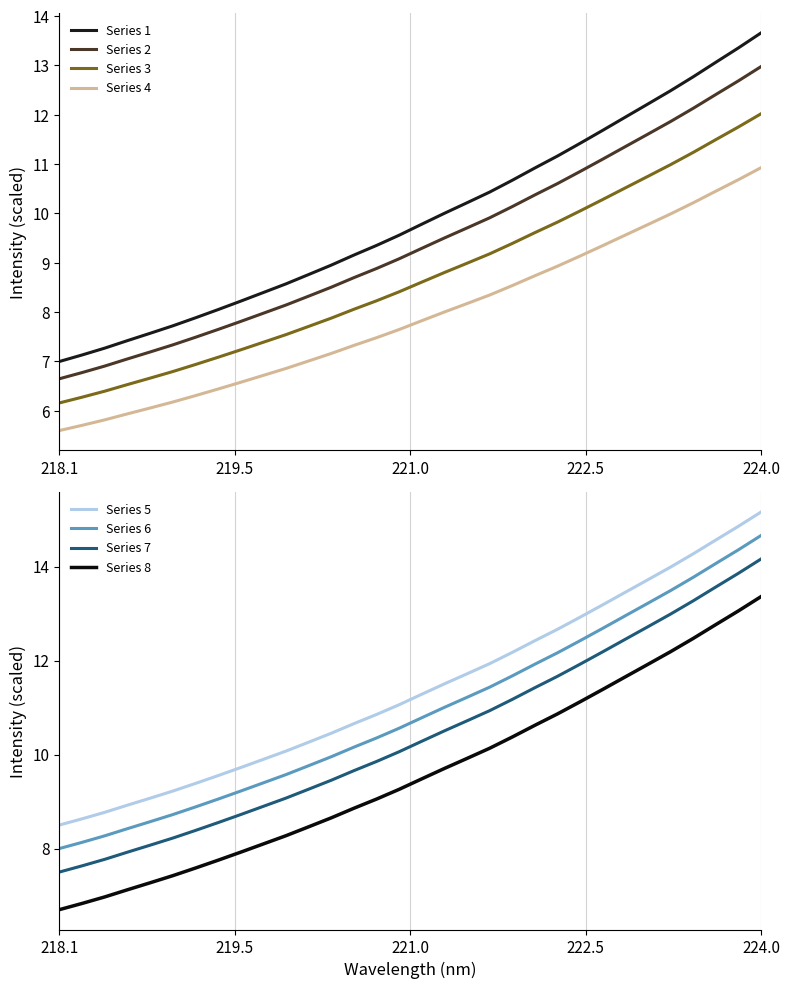

What is the label of the 15th point from the left?

220.7354